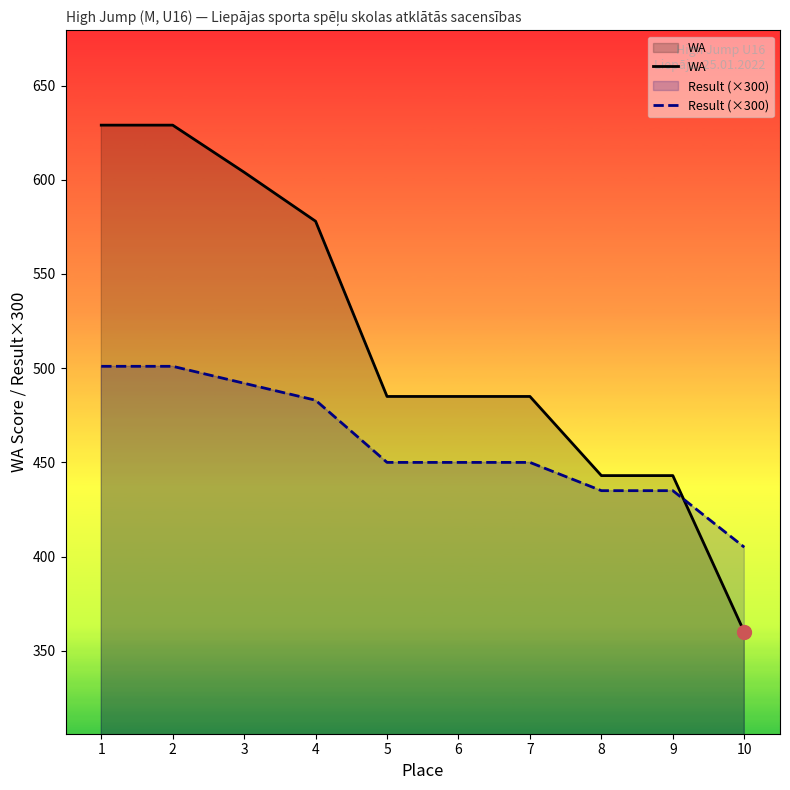

List the series in order of their overall mean, lowest first.

Result (×300), WA